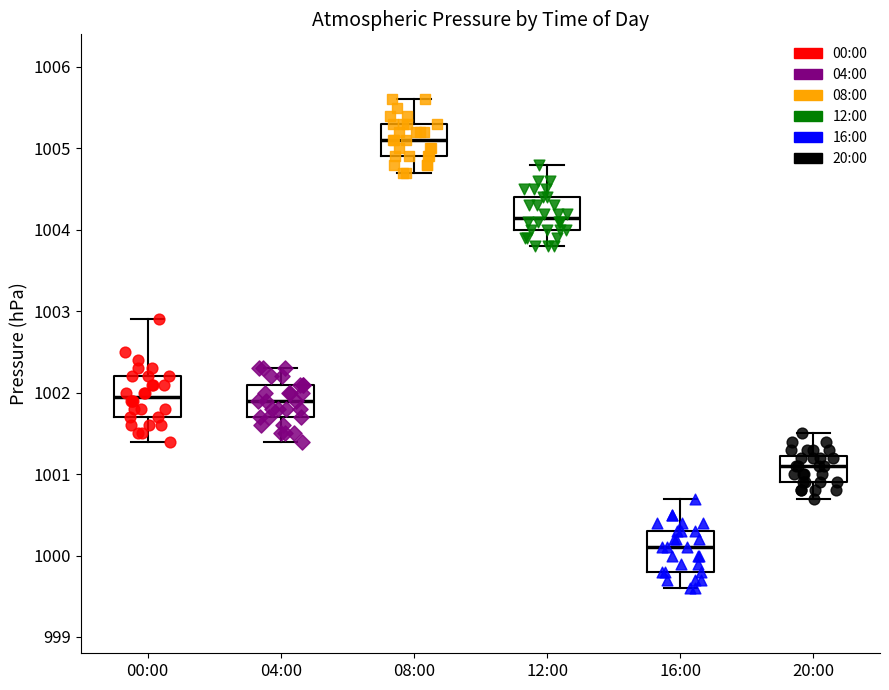

Reading left to right, read every box against the y-axis: the position of its median line, the range the box covers, and the ends of its whiskers. The values are not printed on the chart, so give them approximately, as read against the axis.

00:00: median 1002.0, box 1001.7 to 1002.2, whiskers 1001.4 to 1002.9
04:00: median 1001.9, box 1001.7 to 1002.1, whiskers 1001.4 to 1002.3
08:00: median 1005.1, box 1004.9 to 1005.3, whiskers 1004.7 to 1005.6
12:00: median 1004.2, box 1004.0 to 1004.4, whiskers 1003.8 to 1004.8
16:00: median 1000.1, box 999.8 to 1000.3, whiskers 999.6 to 1000.7
20:00: median 1001.1, box 1000.9 to 1001.2, whiskers 1000.7 to 1001.5